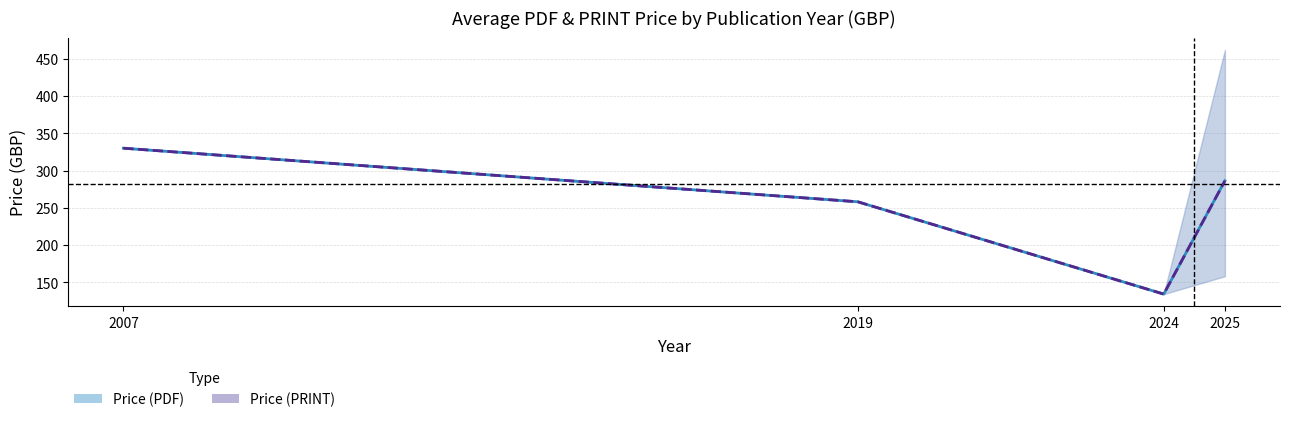

True or false: Price (PDF) has more than 1 points higher than both neighbors.

False